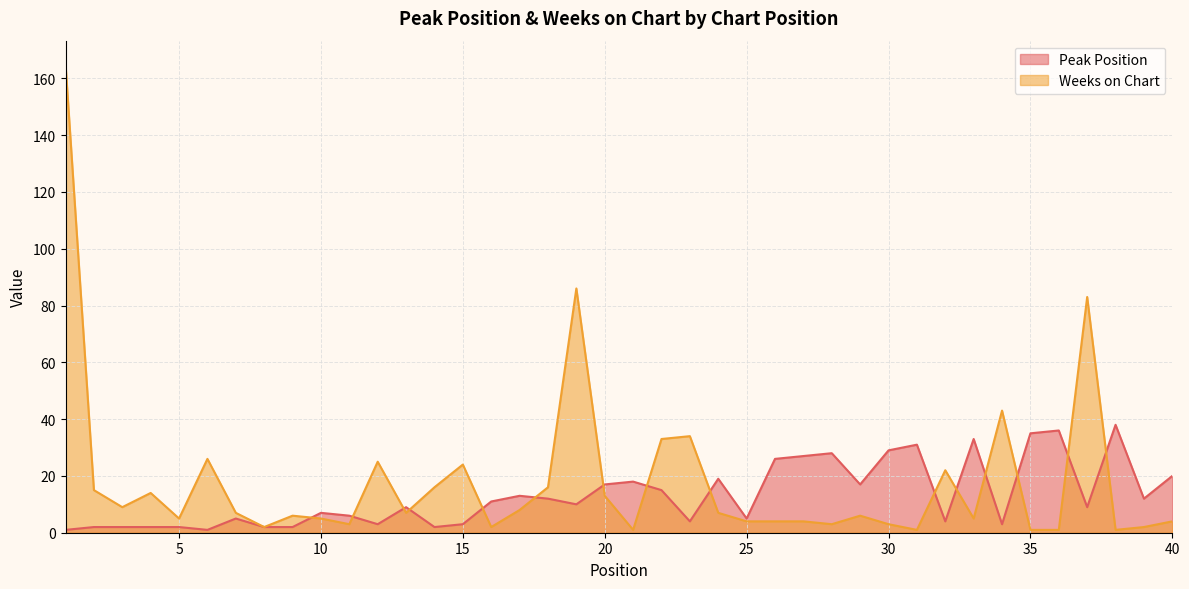

At which label does Peak Position first exceed 10?

16